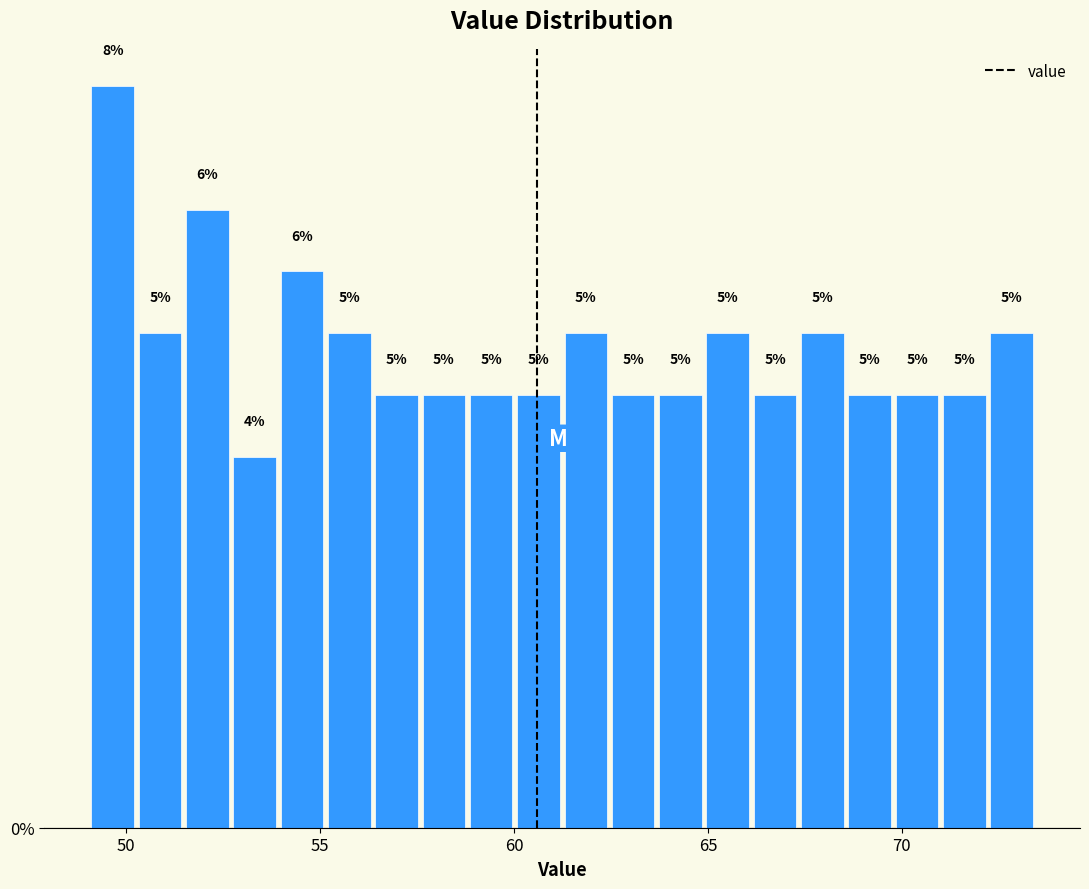

Read against the x-axis, roughly where is the centre of the tallest bar?

49.5